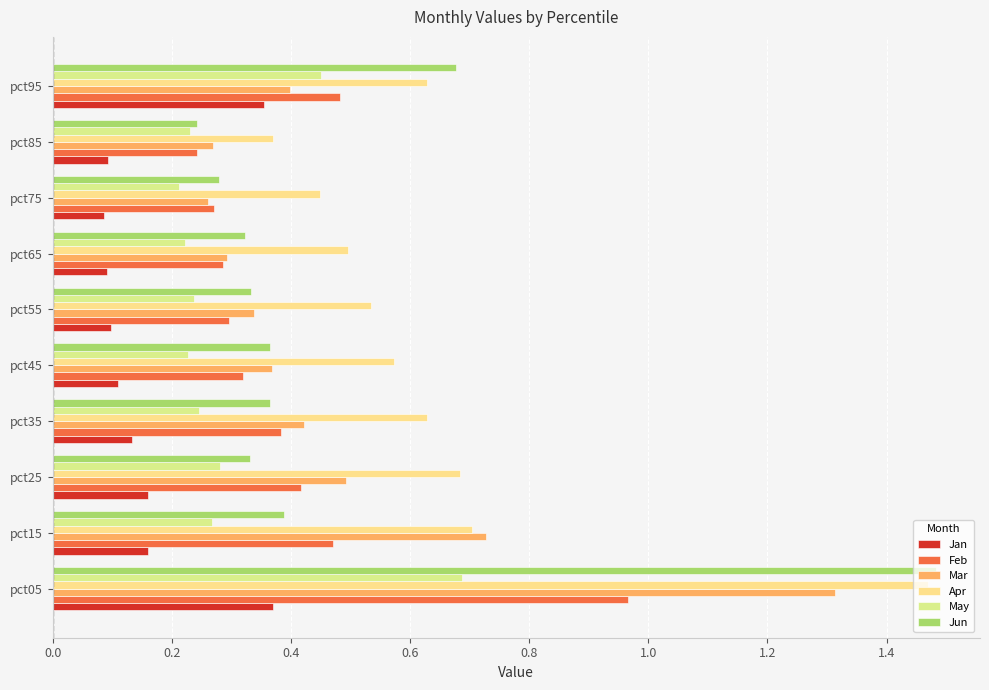

How many categories are shown in the chart?

10